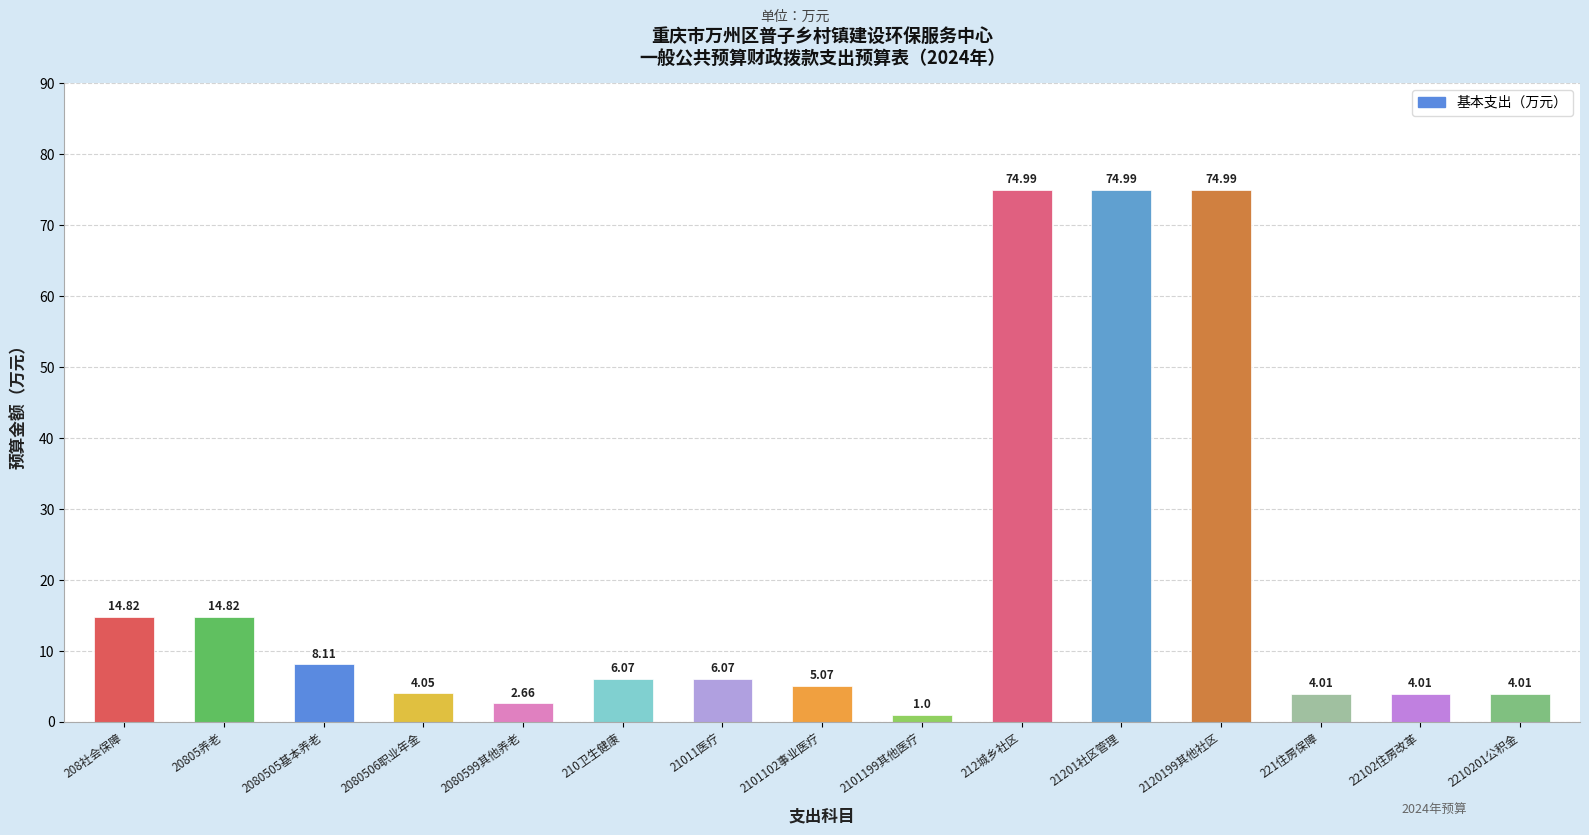

Which has a higher value, 2120199其他社区 or 20805养老?

2120199其他社区